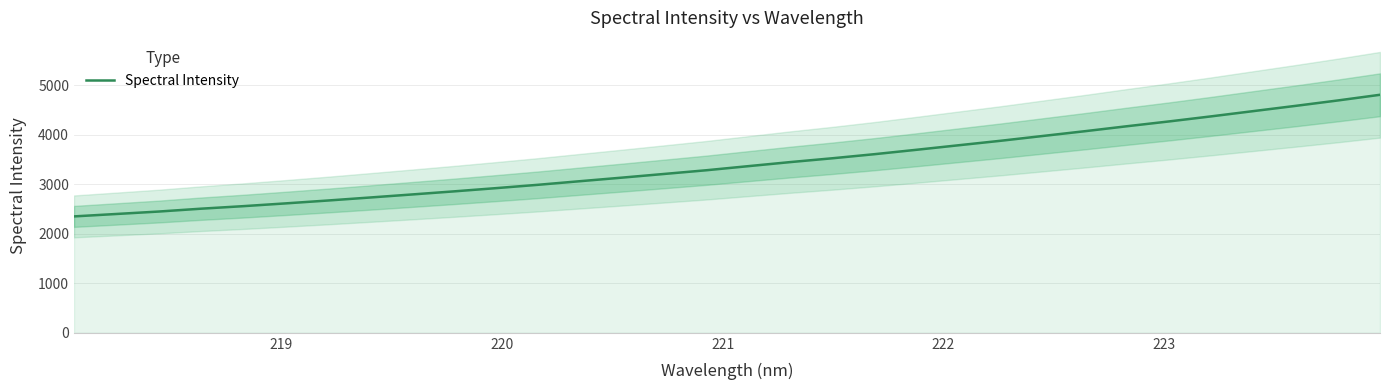

How many lines are shown in the chart?

1